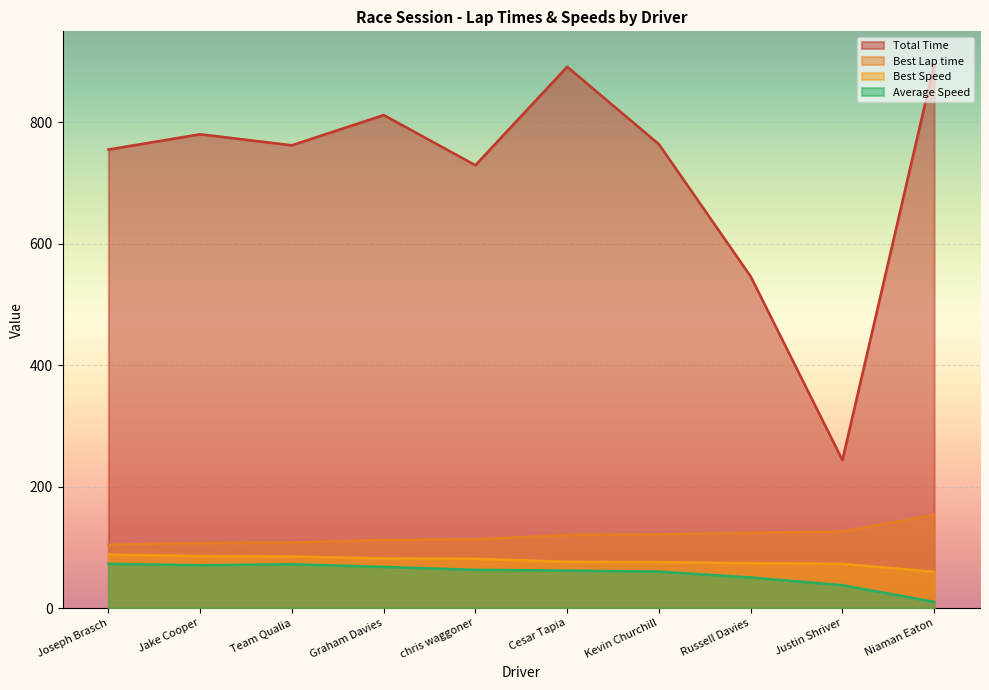

What is the label of the 3rd point from the right?

Russell Davies